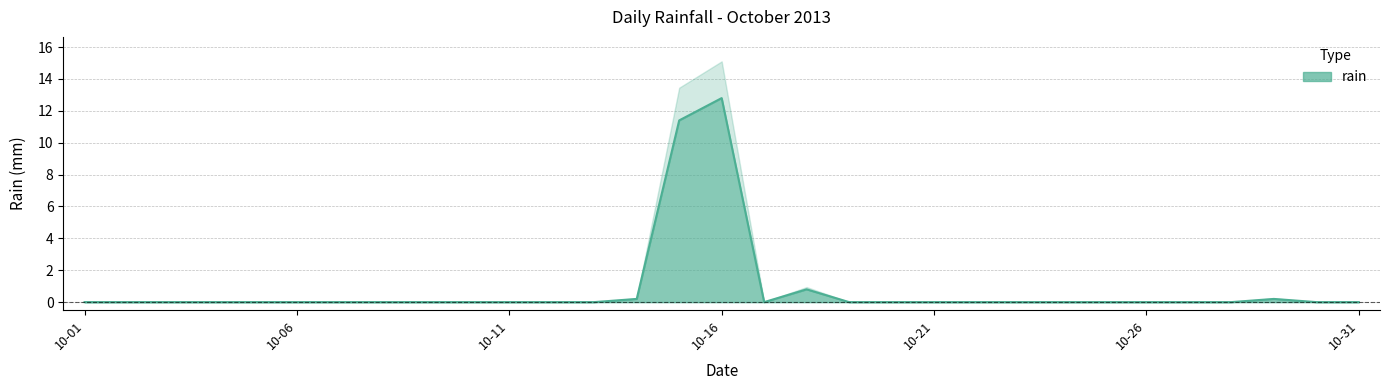

List the labels in order of value, largest first.

2013-10-16, 2013-10-15, 2013-10-18, 2013-10-14, 2013-10-29, 2013-10-01, 2013-10-02, 2013-10-03, 2013-10-04, 2013-10-05, 2013-10-06, 2013-10-07, 2013-10-08, 2013-10-09, 2013-10-10, 2013-10-11, 2013-10-12, 2013-10-13, 2013-10-17, 2013-10-19, 2013-10-20, 2013-10-21, 2013-10-22, 2013-10-23, 2013-10-24, 2013-10-25, 2013-10-26, 2013-10-27, 2013-10-28, 2013-10-30, 2013-10-31